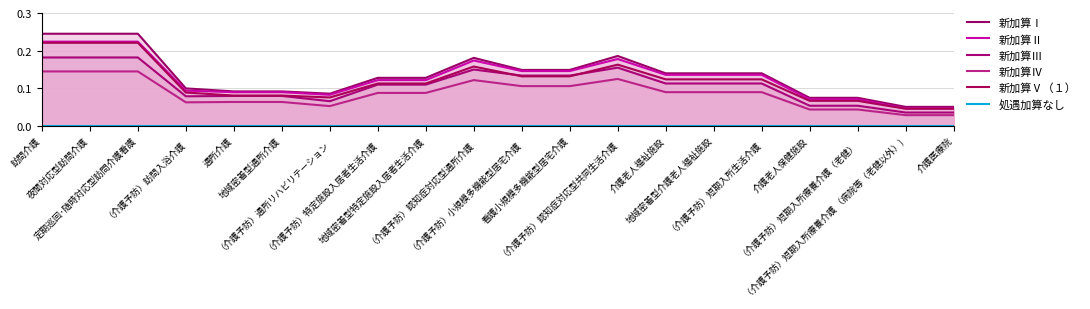

Between 訪問介護 and 通所介護, which series saw the biggest shift?

新加算Ⅰ